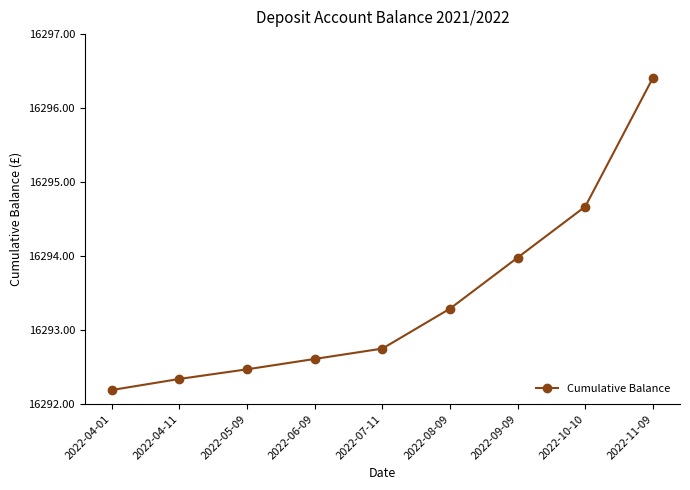

Count the number of categories in the chart.

9